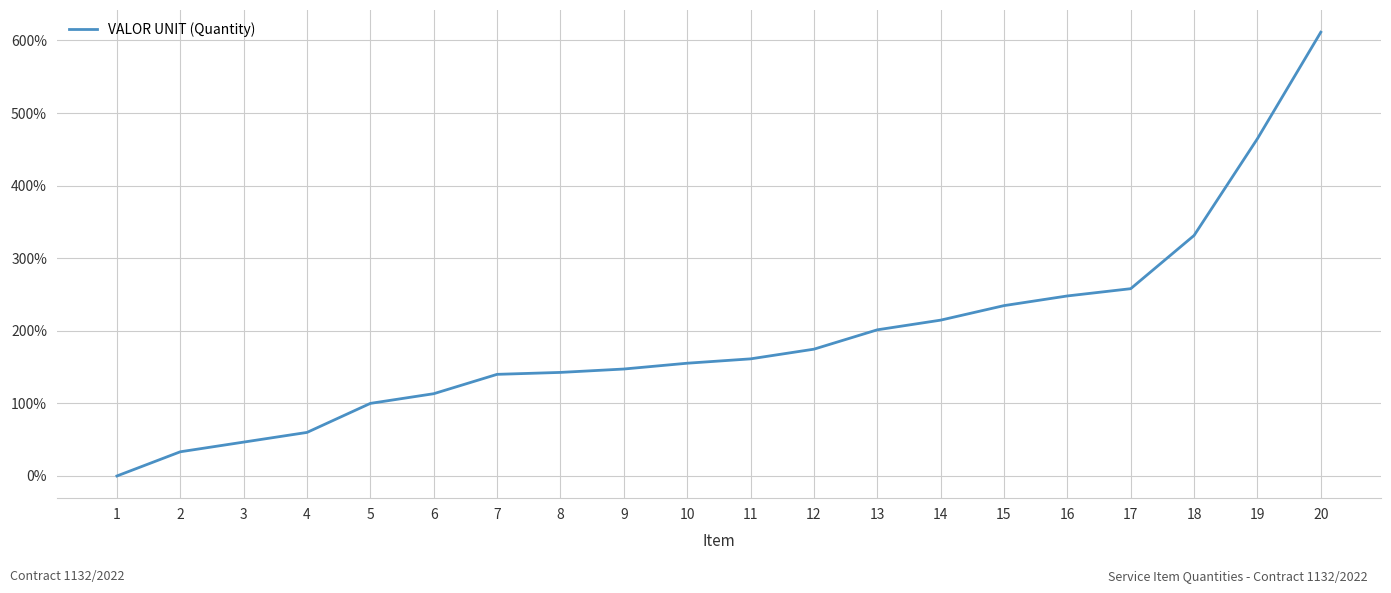

Count the number of values greater than 161.

10